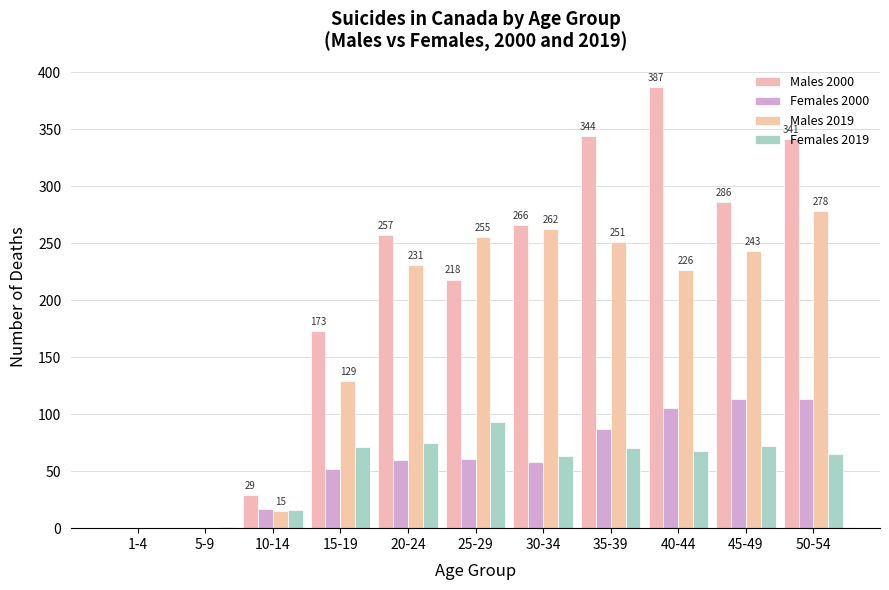

Rank the series at 35-39 from highest to lowest value.

Males 2000, Males 2019, Females 2000, Females 2019